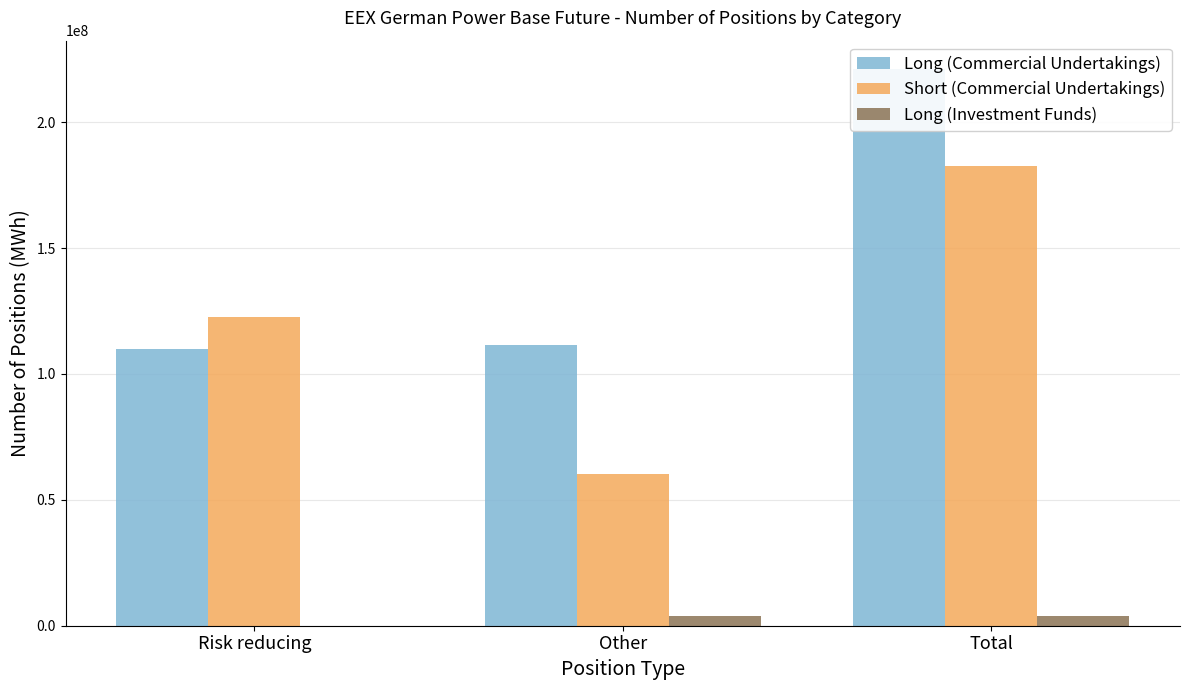

At which label is Short (Commercial Undertakings) closest to 121488126?

Risk reducing